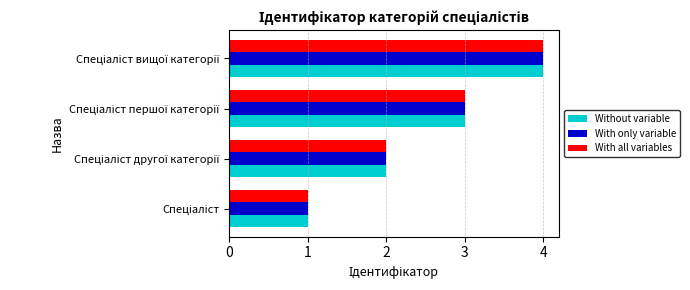

What is the sum of all With all variables values?

10